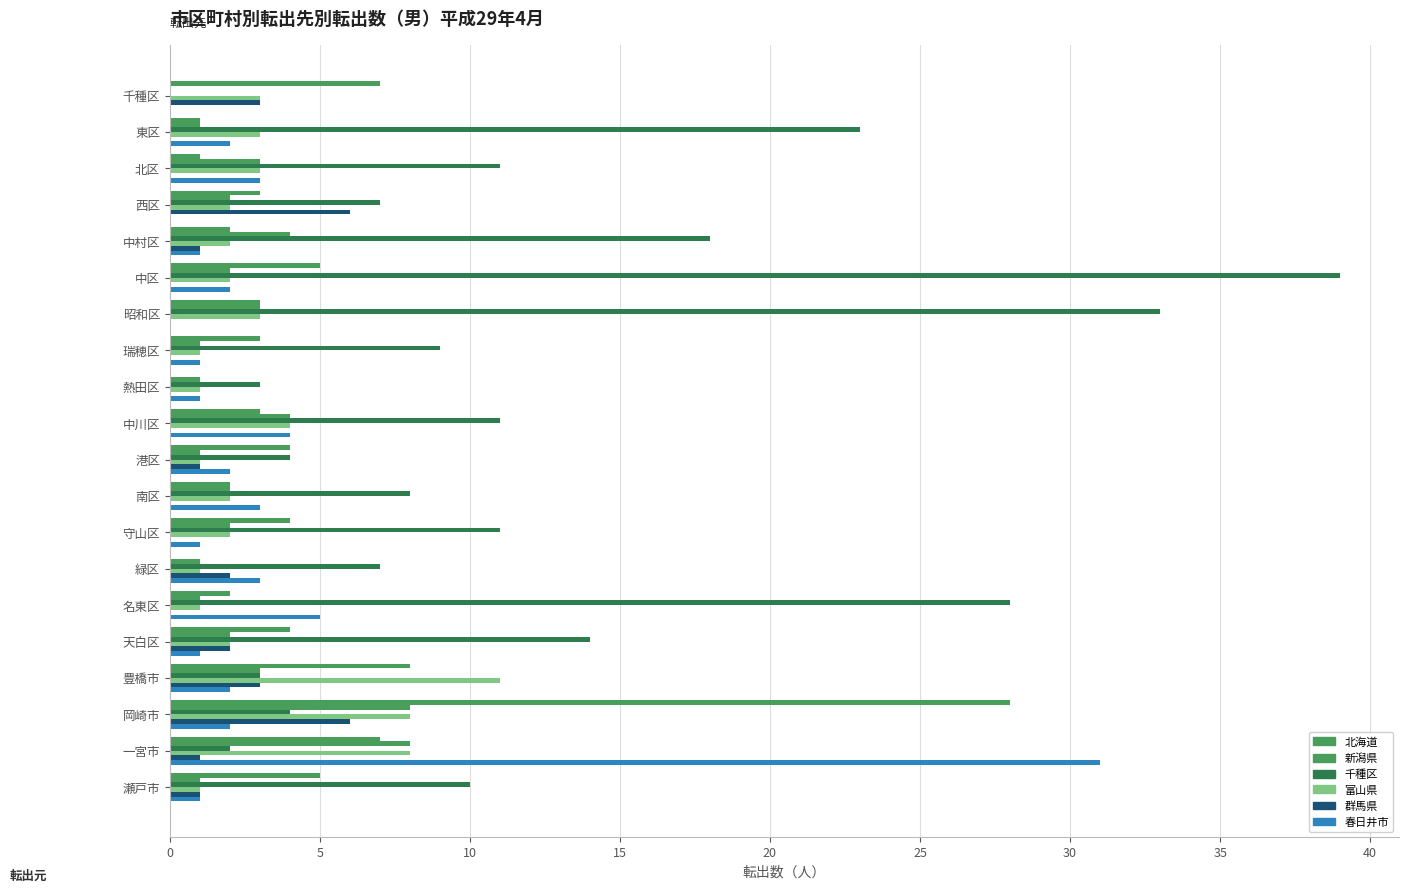

How many positive values does the 新潟県 series have?

19